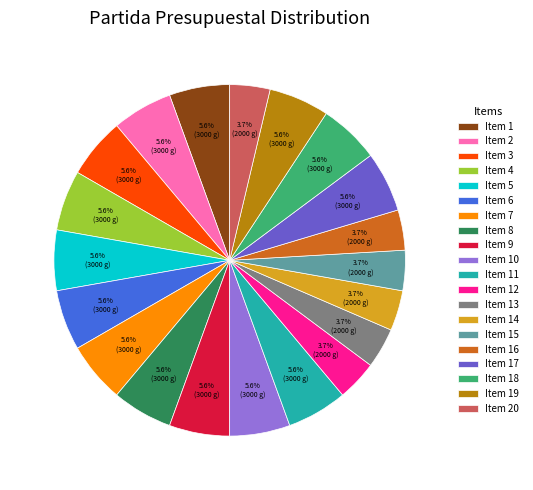

Count the number of slices in the pie.

20